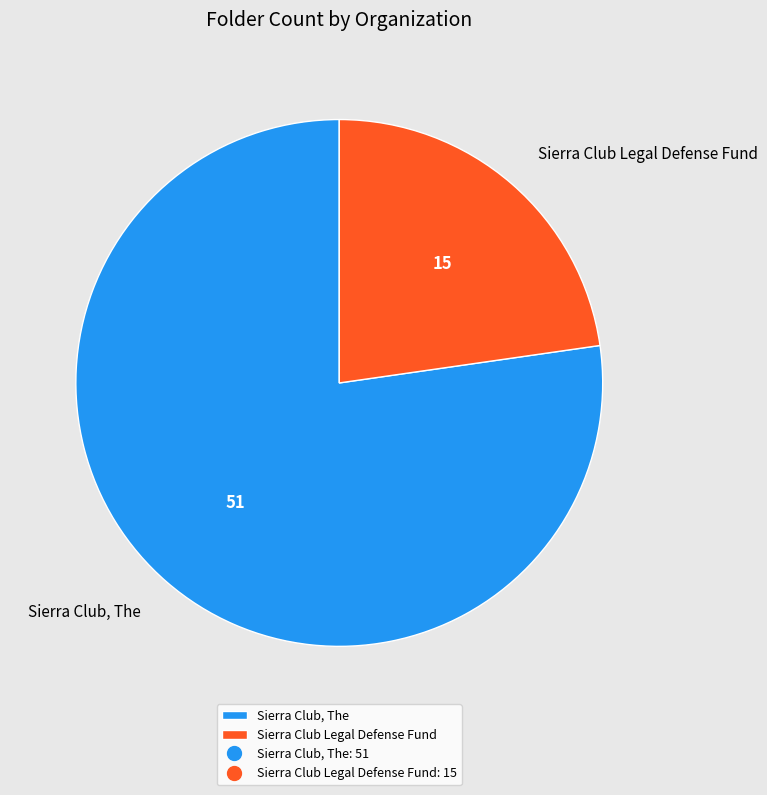

What is the ratio of the value at Sierra Club, The to the value at Sierra Club Legal Defense Fund?

3.4